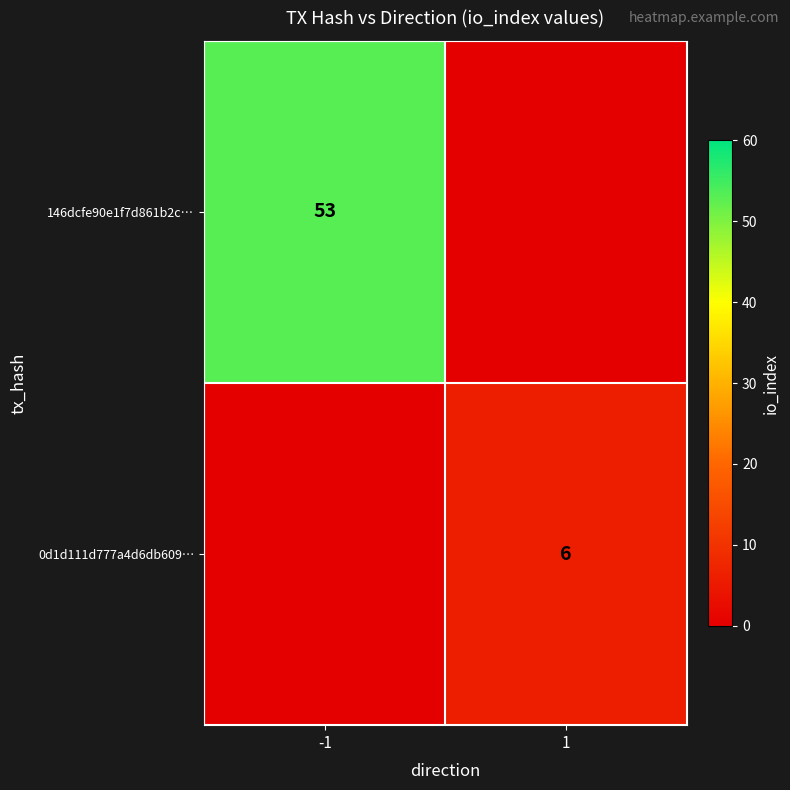

What is the total value across all series at -1?

53